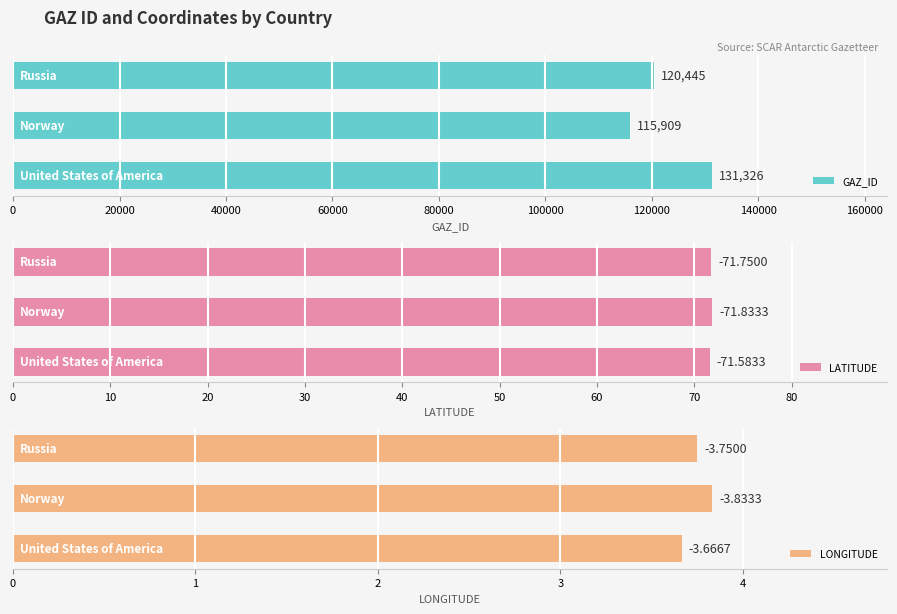

How many data points does each series have?

3